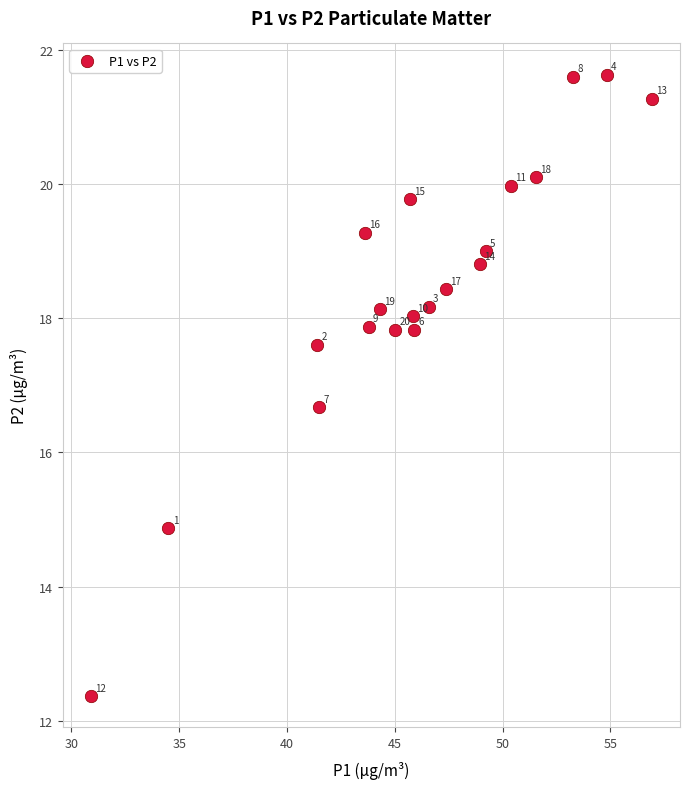

What is the range of Y values (max minus min)?

9.3